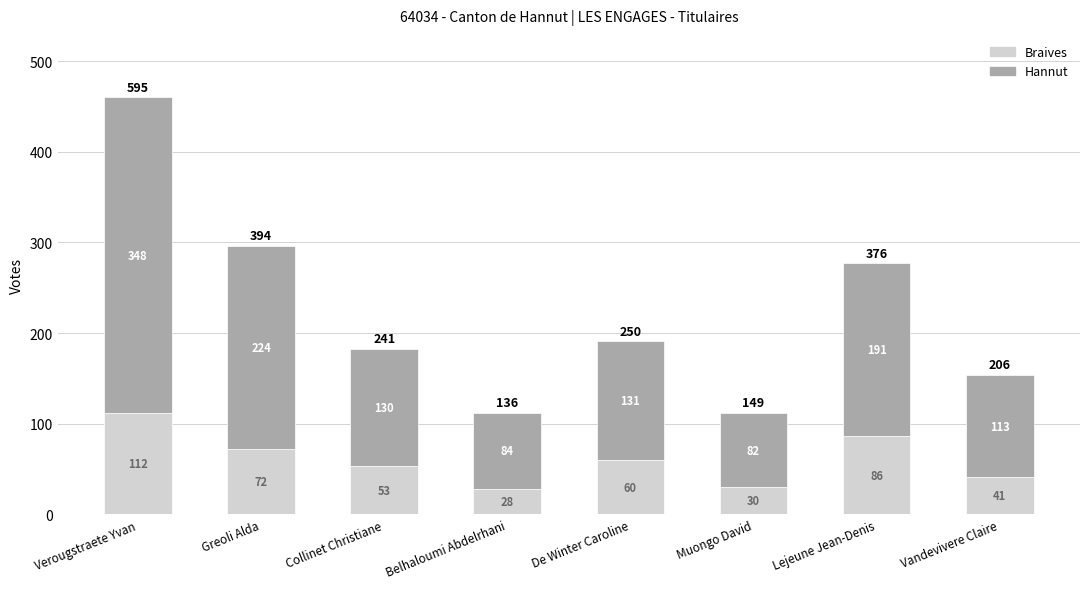

Is it true that Braives equals 37 at Lejeune Jean-Denis?

False